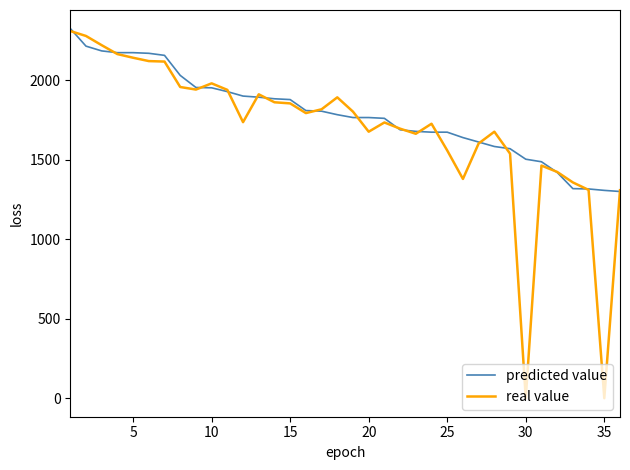

What is the maximum value for real value?

2309